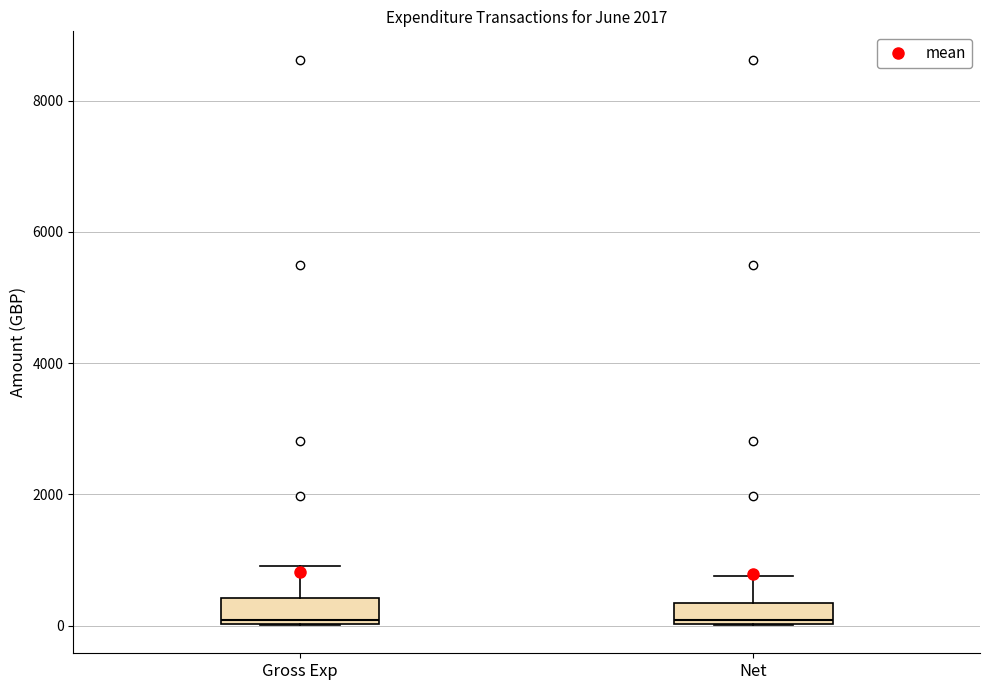

Reading left to right, transcribe this box plot: for each box, give where its median line is, the range the box spans, and where its two whiskers end, as read against the y-axis. The values are not printed on the chart, so give them approximately, as read against the axis.

Gross Exp: median 0 (just above the box's lower edge), box 0 to 400, whiskers 0 to 1000
Net: median 0 (just above the box's lower edge), box 0 to 400, whiskers 0 to 800